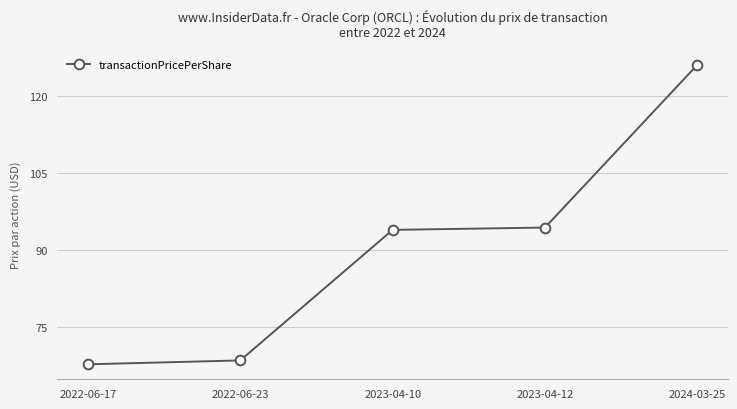

True or false: the data shows 93.9 at 2023-04-10.

True